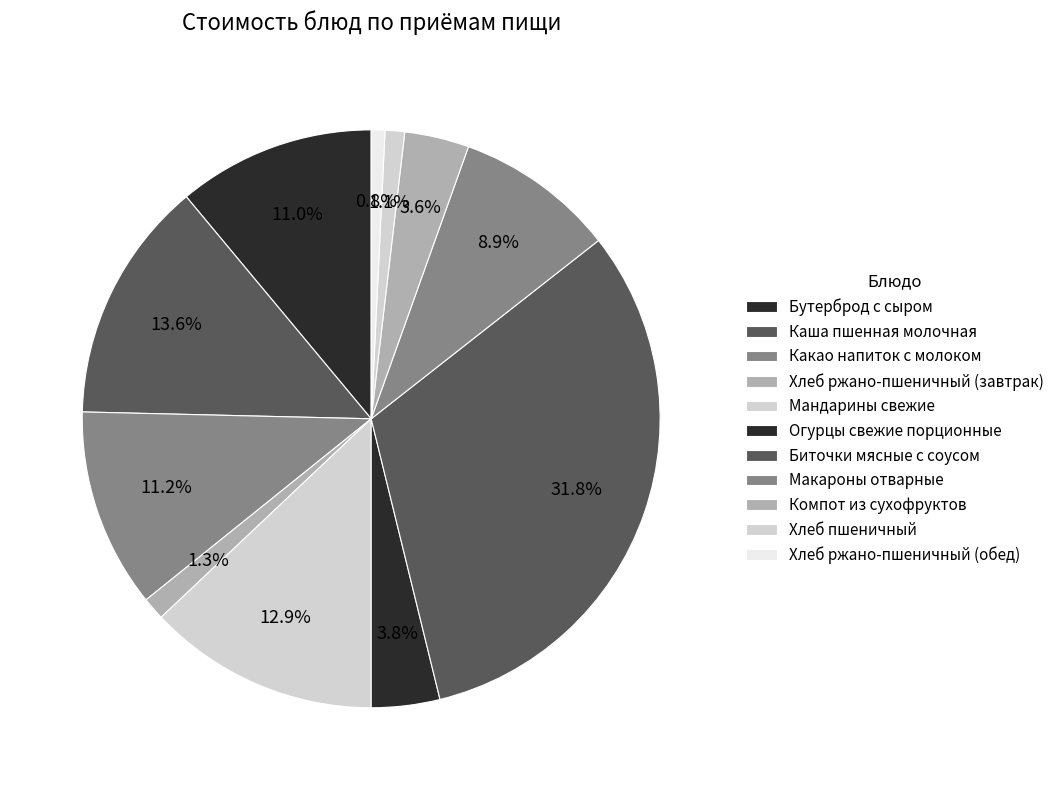

To the nearest percent, what is the difference between the largest and smallest slice percentages?

31%